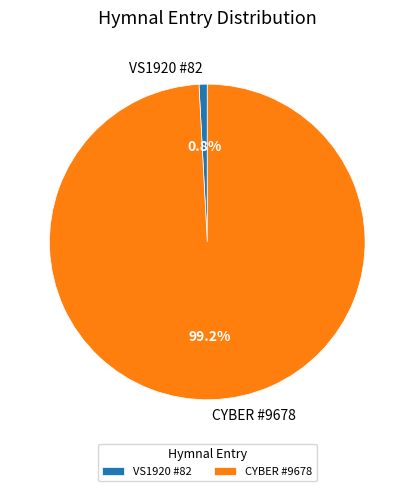

Which category has the smallest portion of the pie?

VS1920 #82